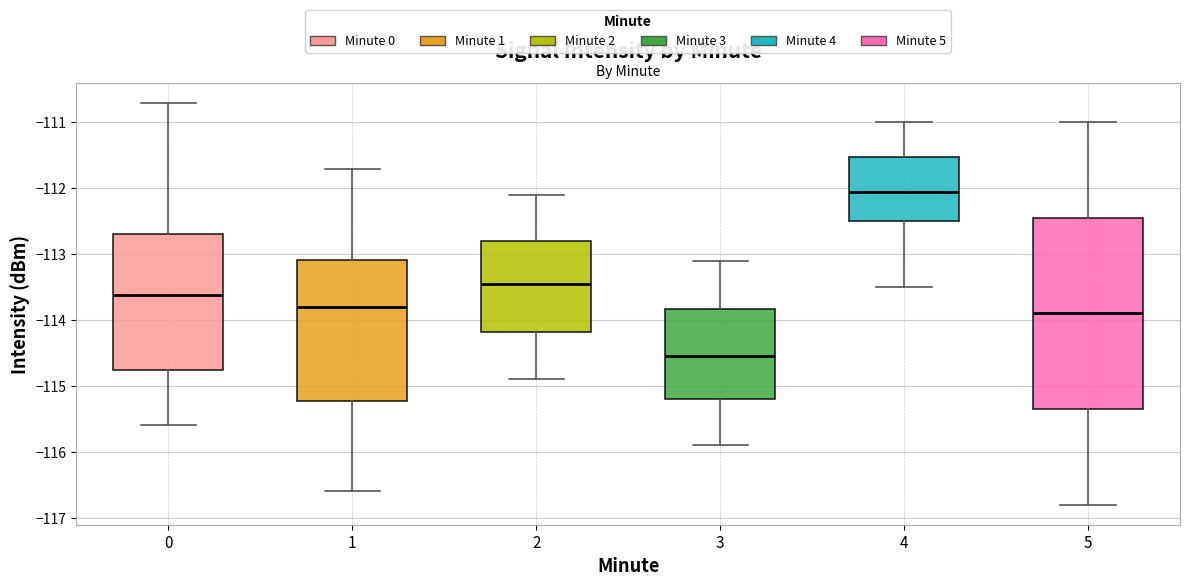

Reading left to right, transcribe this box plot: for each box, give where its median line is, the range the box spans, and where its two whiskers end, as read against the y-axis. The values are not printed on the chart, so give them approximately, as read against the axis.

0: median -113.6, box -114.8 to -112.7, whiskers -115.6 to -110.7
1: median -113.8, box -115.2 to -113.1, whiskers -116.6 to -111.7
2: median -113.4, box -114.2 to -112.8, whiskers -114.9 to -112.1
3: median -114.5, box -115.2 to -113.8, whiskers -115.9 to -113.1
4: median -112.0, box -112.5 to -111.5, whiskers -113.5 to -111.0
5: median -113.9, box -115.3 to -112.4, whiskers -116.8 to -111.0